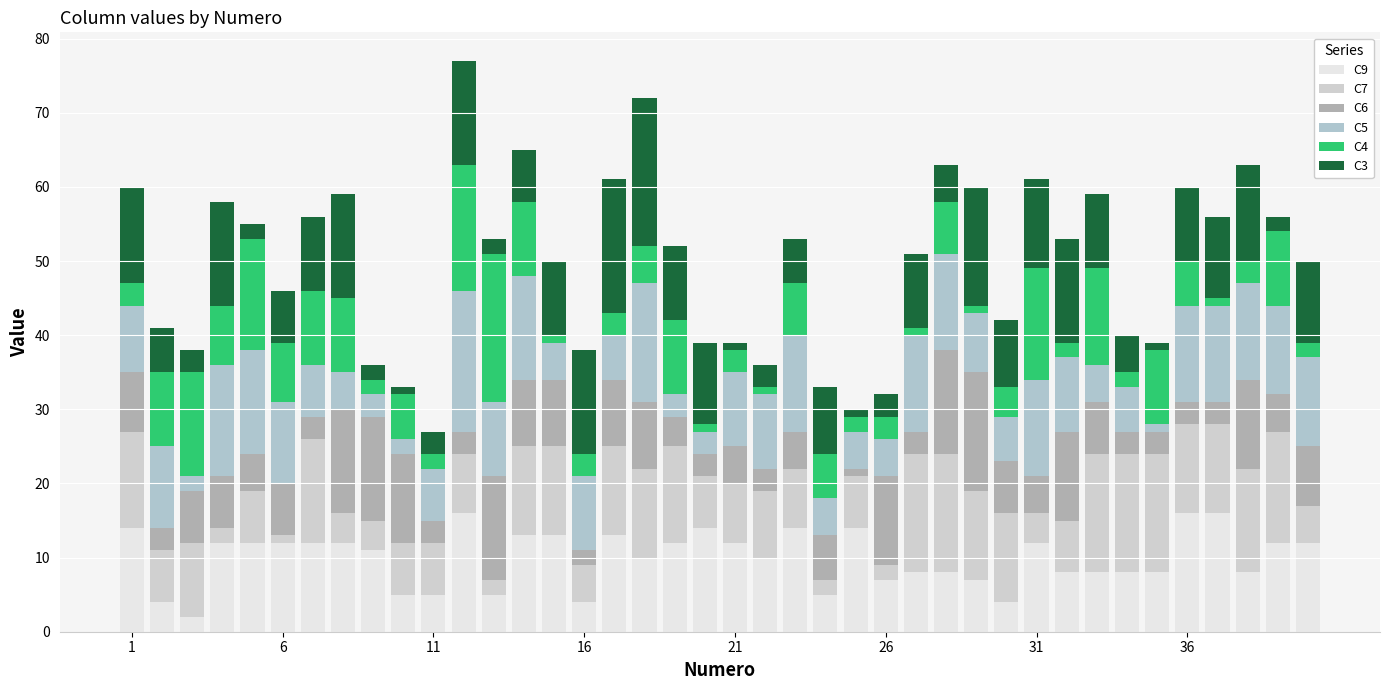

How many data points in C9 are less than 12?

20